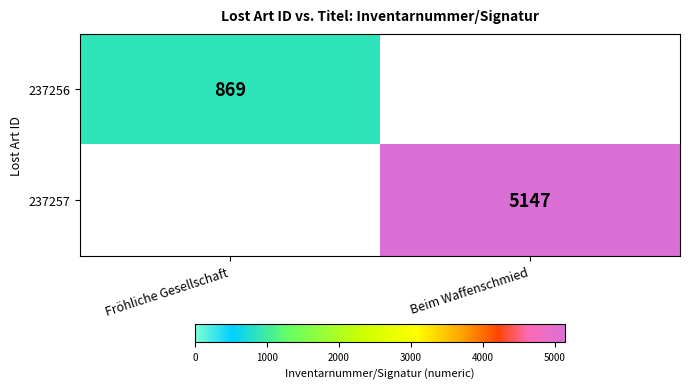

The 237256 series shows 869 at Fröhliche Gesellschaft. True or false?

True